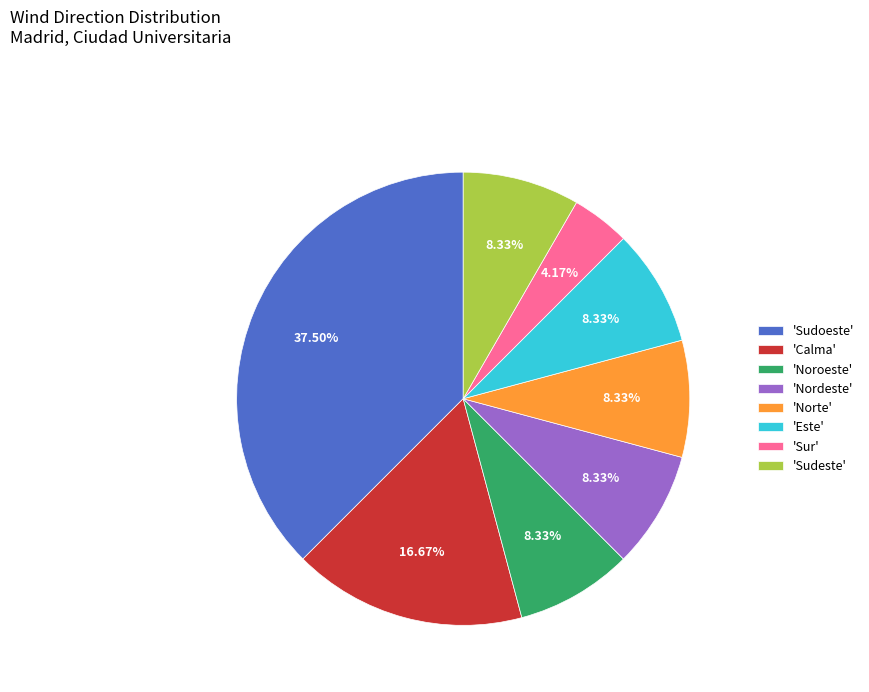

Is there a majority slice in this chart?

No